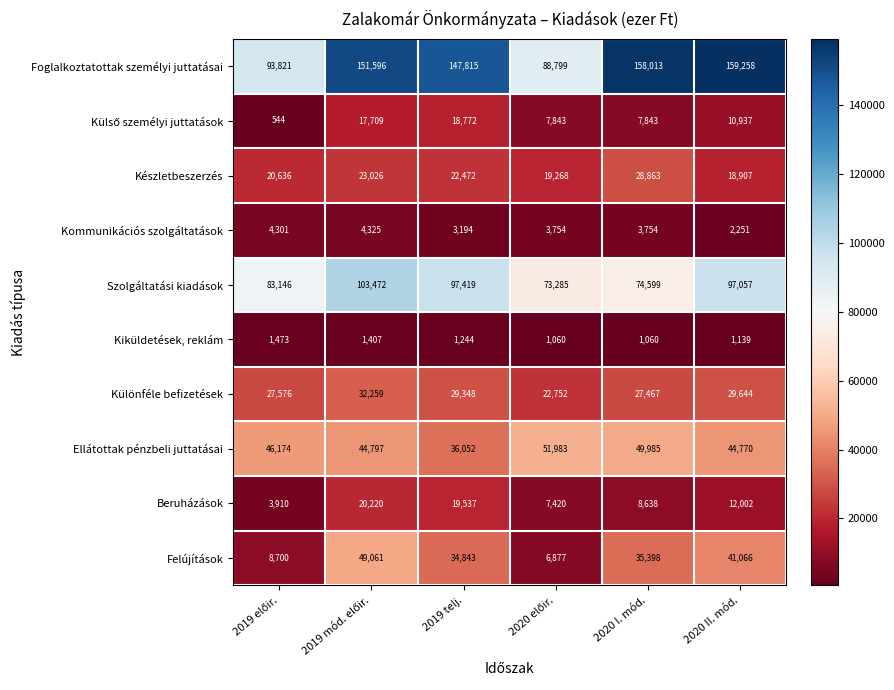

The value of Készletbeszerzés at 2020 I. mód. is 28863. True or false?

True